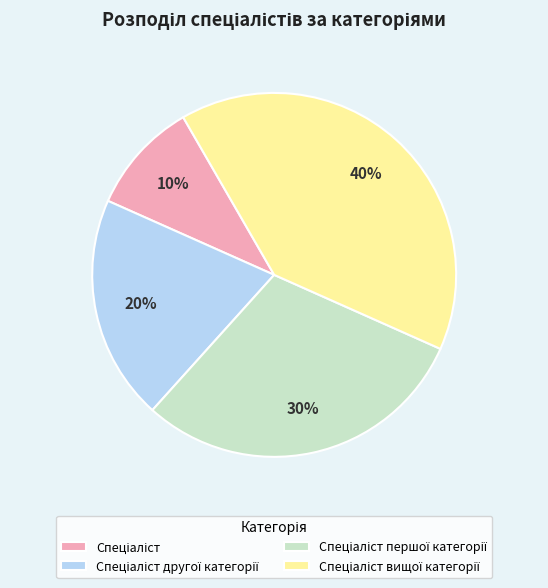

How many slices are in this pie chart?

4